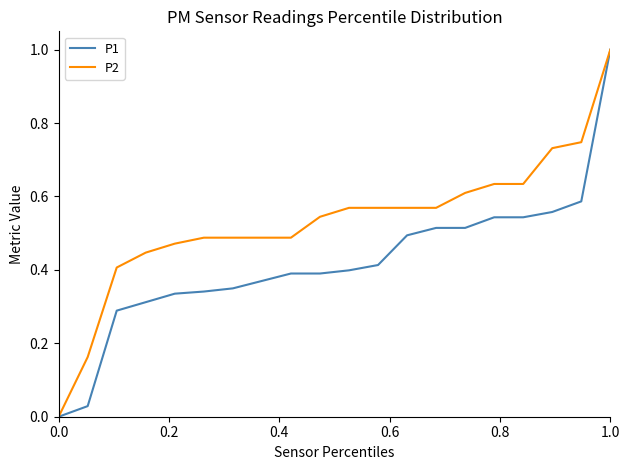

Which series has the largest total across all categories?

P2